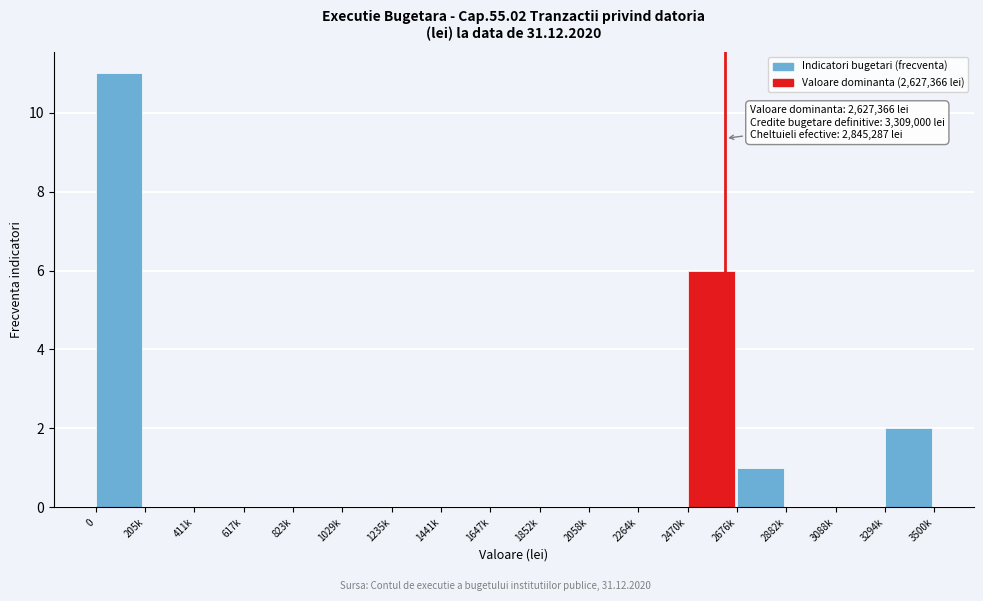

Reading left to right, list all the values displayed in this chart.

0=11	205k=0	411k=0	617k=0	823k=0	1029k=0	1235k=0	1441k=0	1647k=0	1852k=0	2058k=0	2264k=0	2470k=6	2676k=1	2882k=0	3088k=0	3294k=2